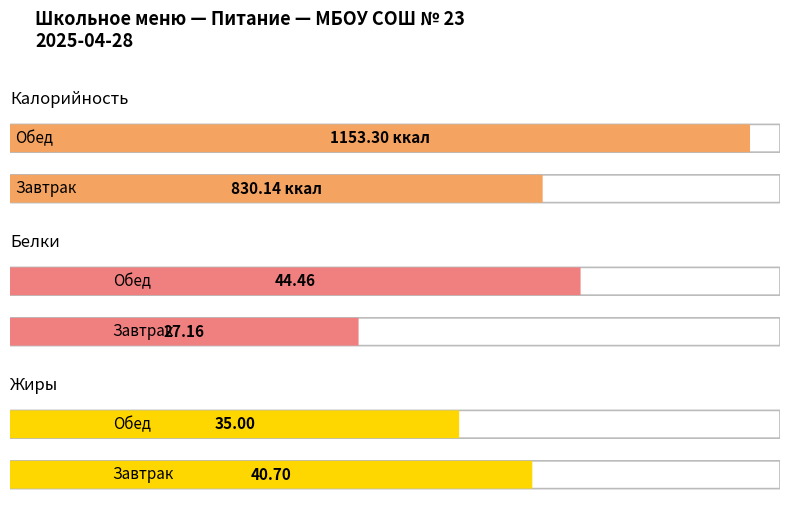

What is the total value across all series at Обед?

1232.8